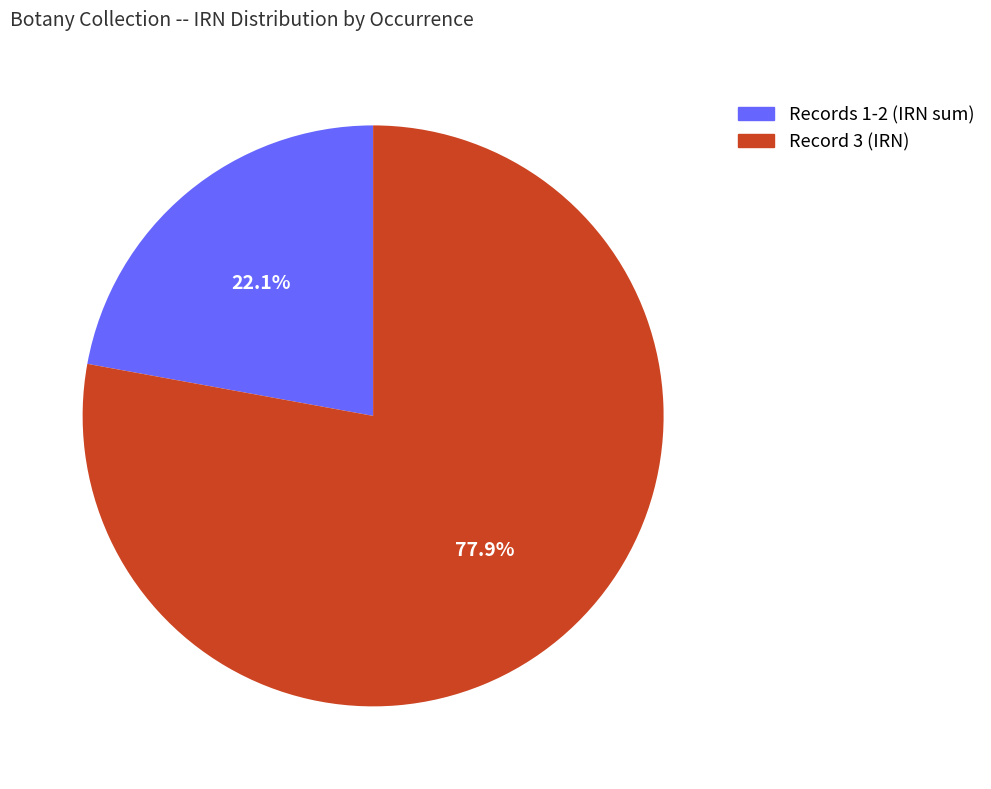

Is there any slice that represents more than half of the pie?

Yes